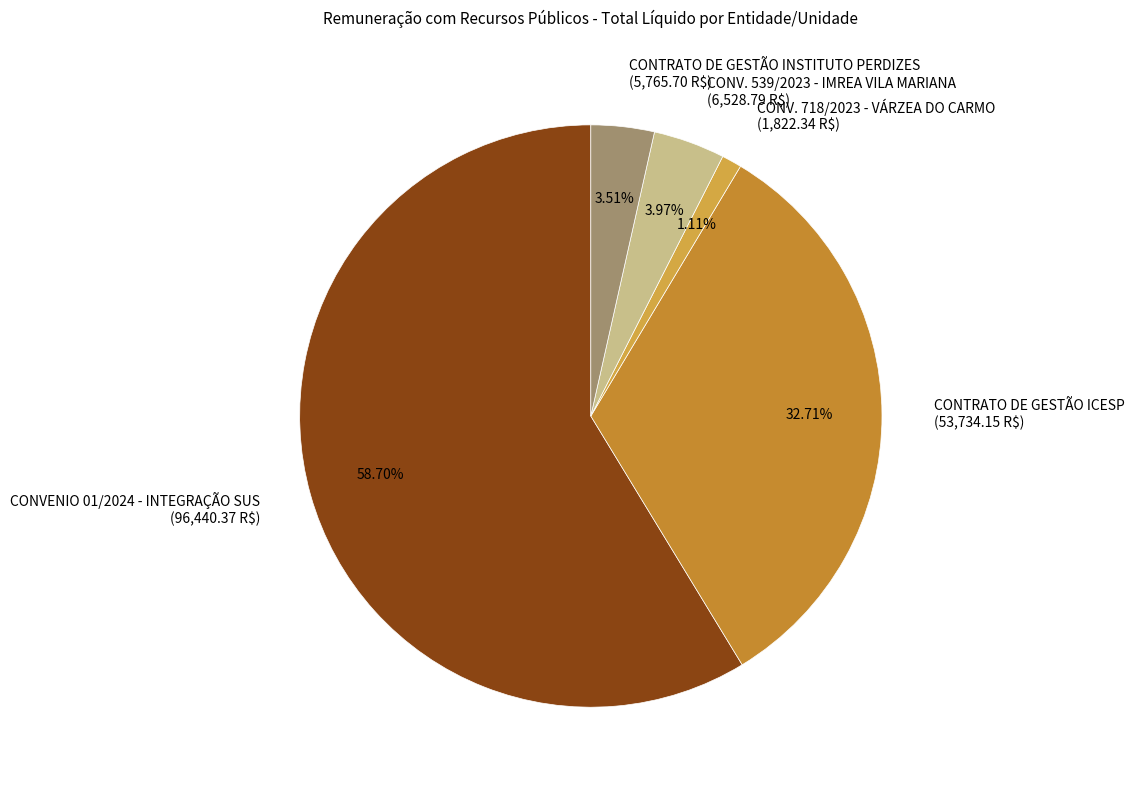

Which category has the biggest portion of the pie?

CONVENIO 01/2024 - INTEGRAÇÃO SUS